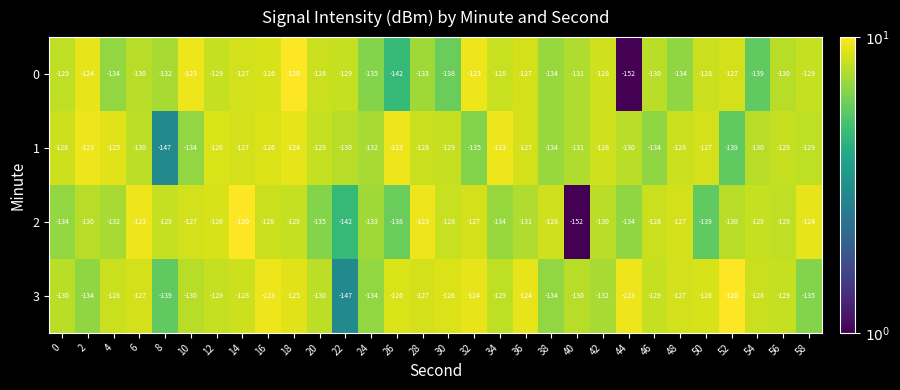

How many distinct data groups are displayed?

4